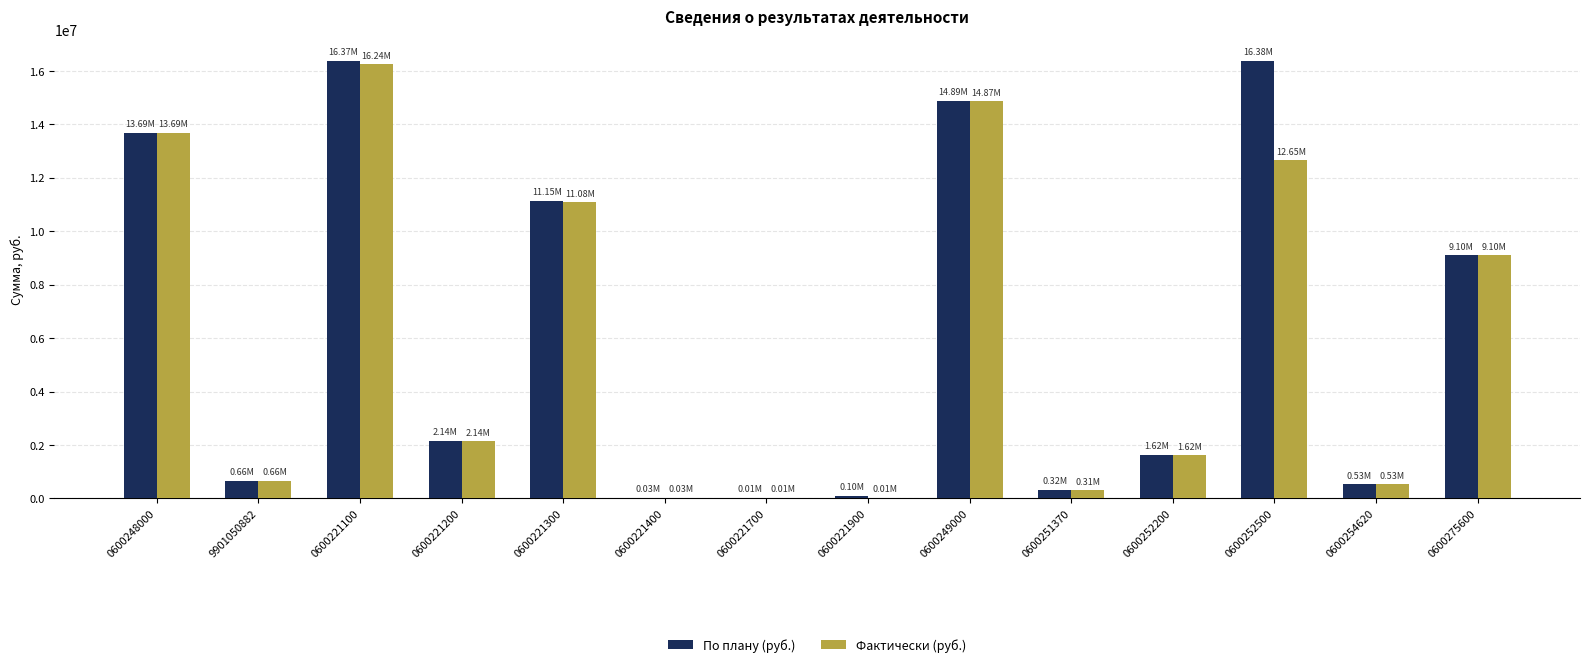

Which series changed the most between 0600221100 and 0600254620?

По плану (руб.)